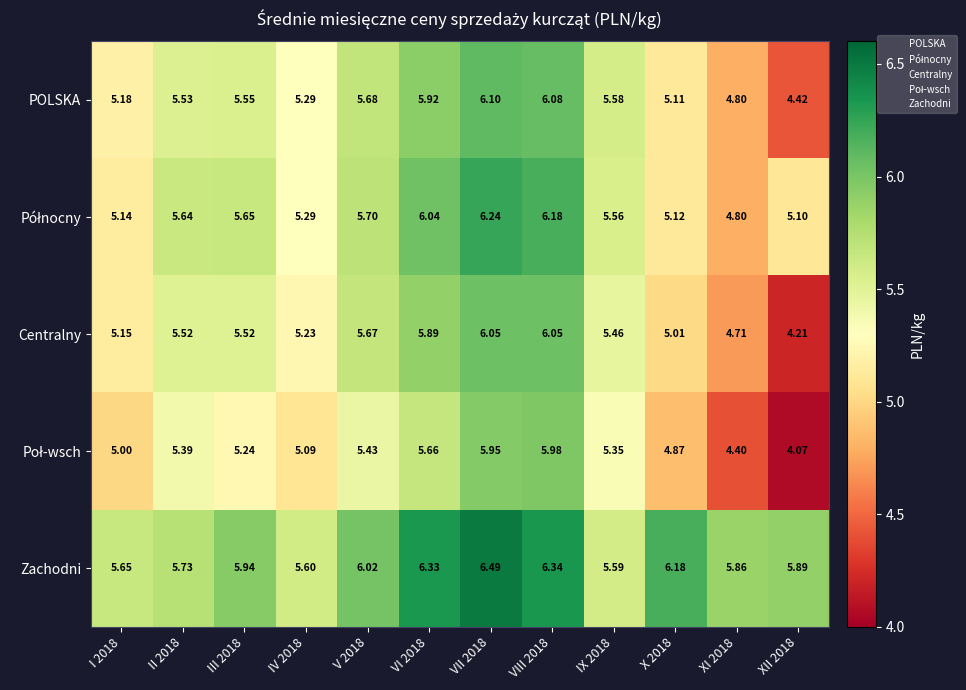

Which series changed the most between III 2018 and IX 2018?

Zachodni